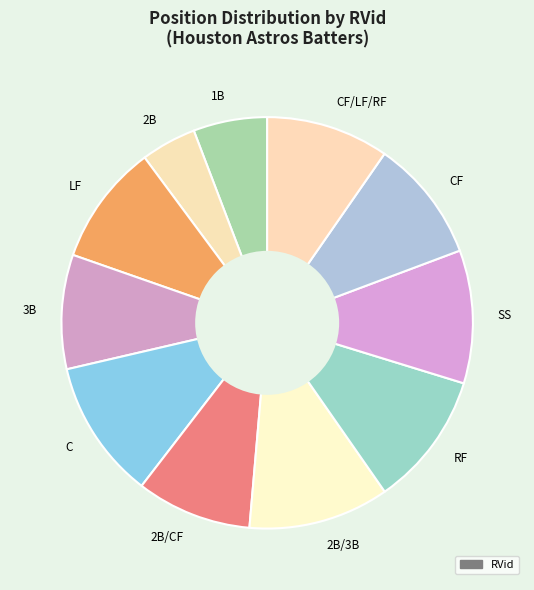

How many segments does this pie chart have?

11